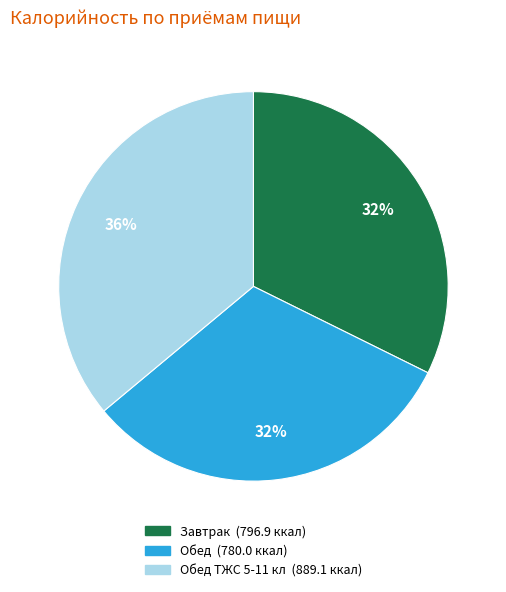

To the nearest percent, what is the difference between the largest and smallest slice percentages?

4%